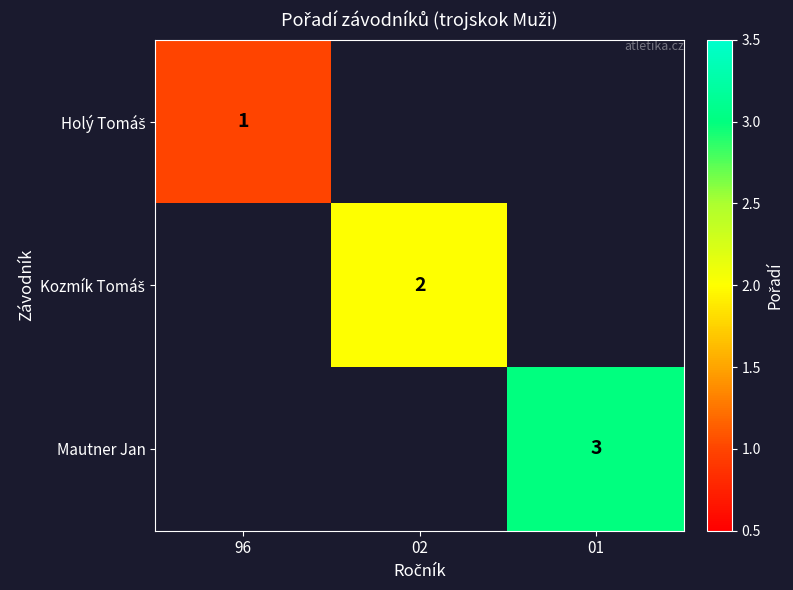

The value of Mautner Jan at 01 is 2.0. True or false?

False